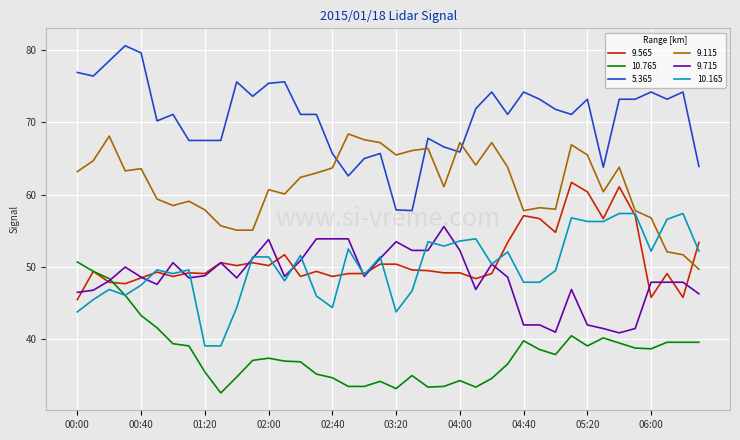

Does the chart display data point markers on the line(s)?

No